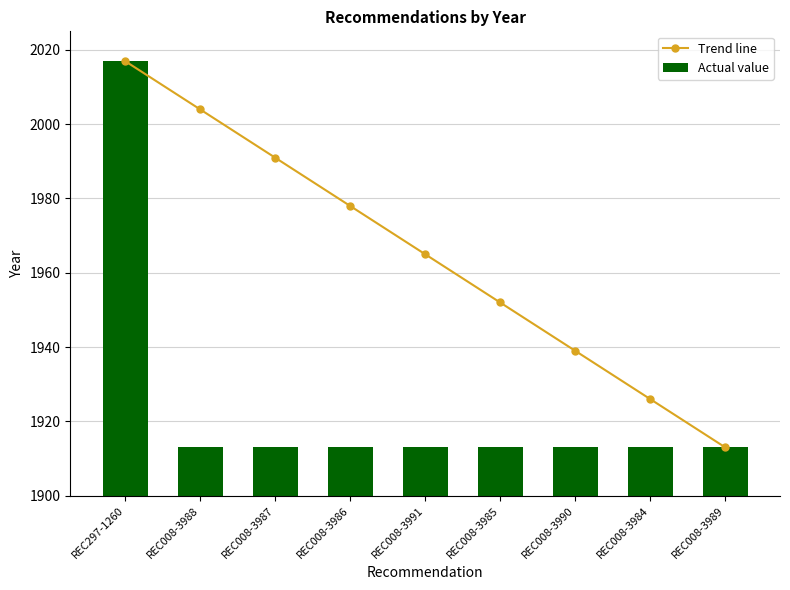

The Trend line series shows 2004 at REC008-3988. True or false?

True